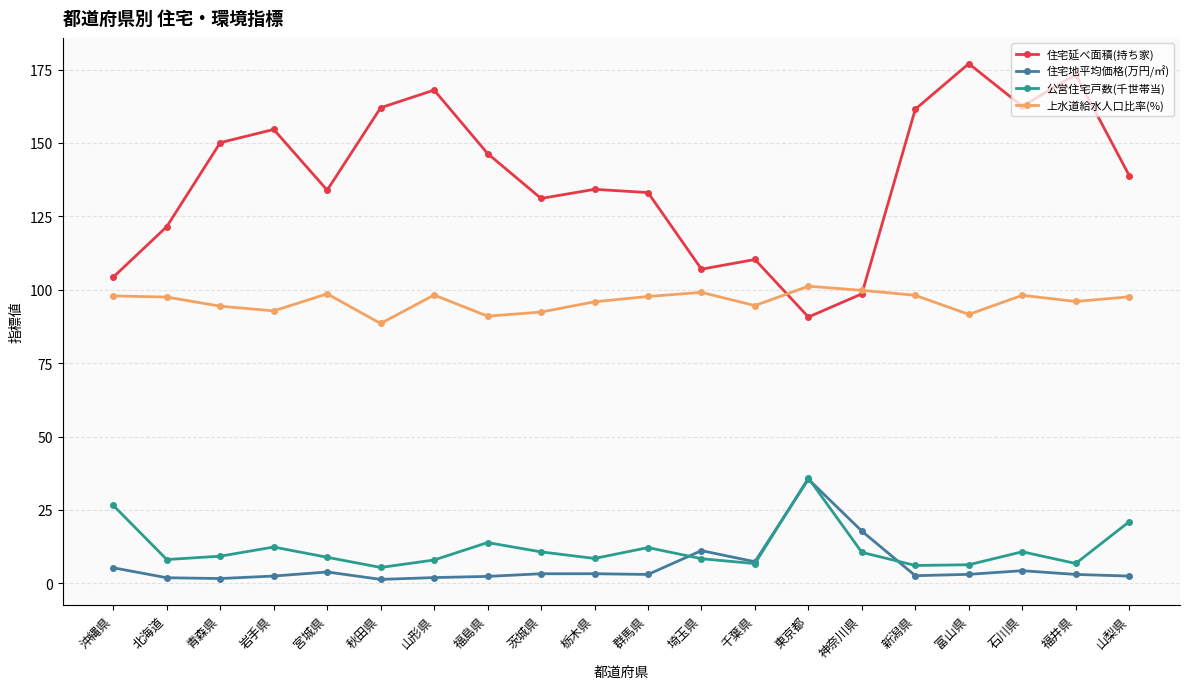

What position from the right is 沖縄県?

20